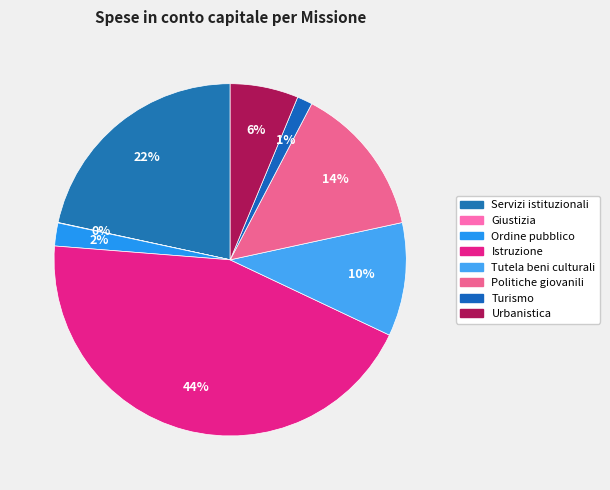

What percentage is the Urbanistica slice, to the nearest percent?

6%